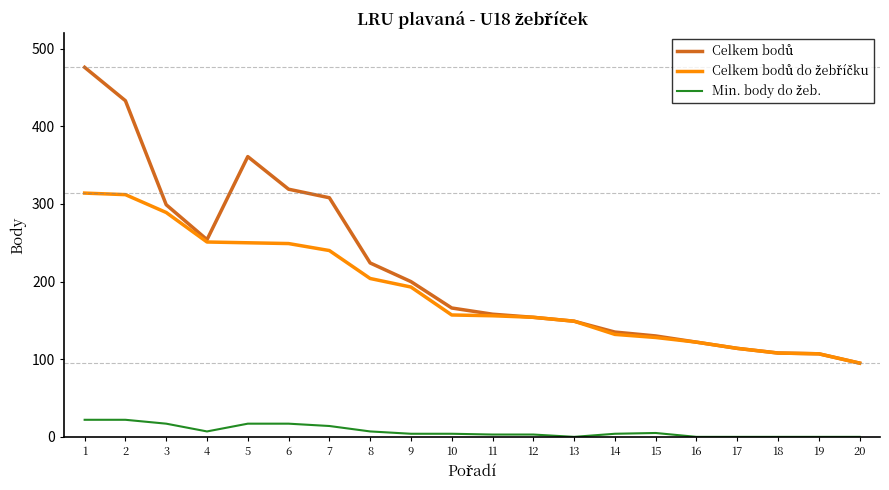

How many lines are shown in the chart?

3